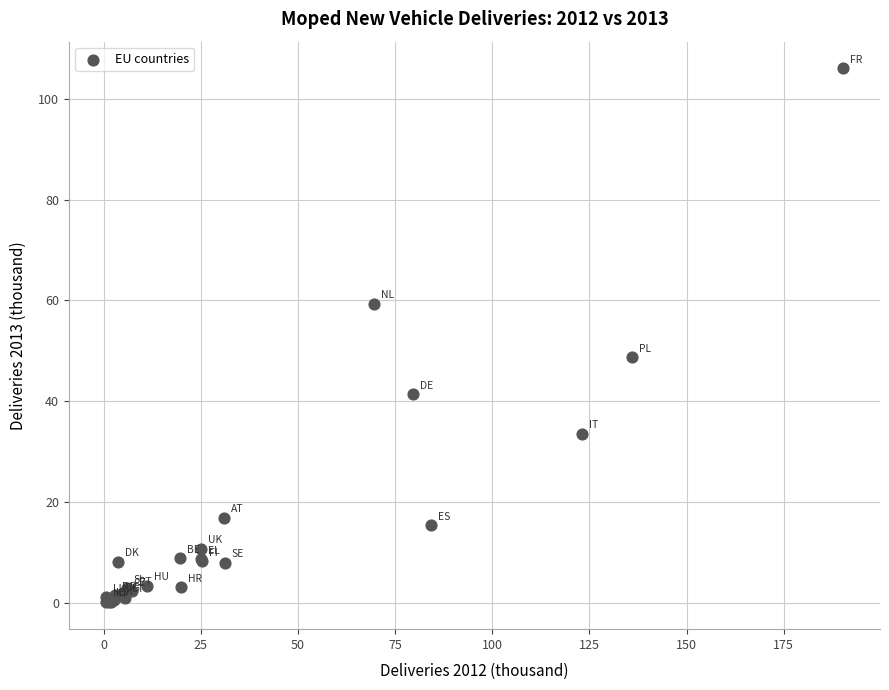

What Y value in the scatter plot is closest to 53?

48.7